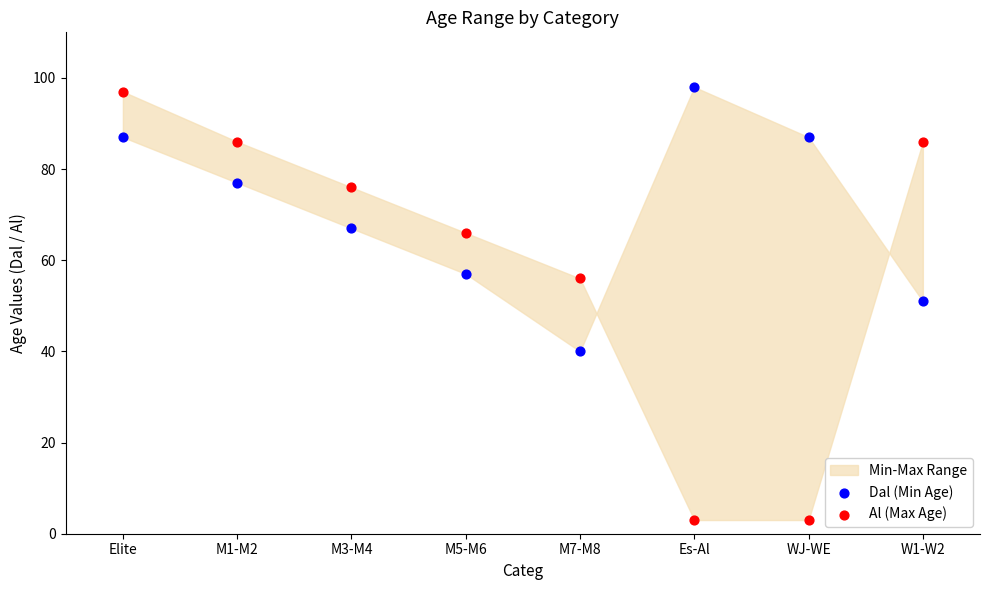

Which series has the widest spread of Y values?

Al (Max Age)